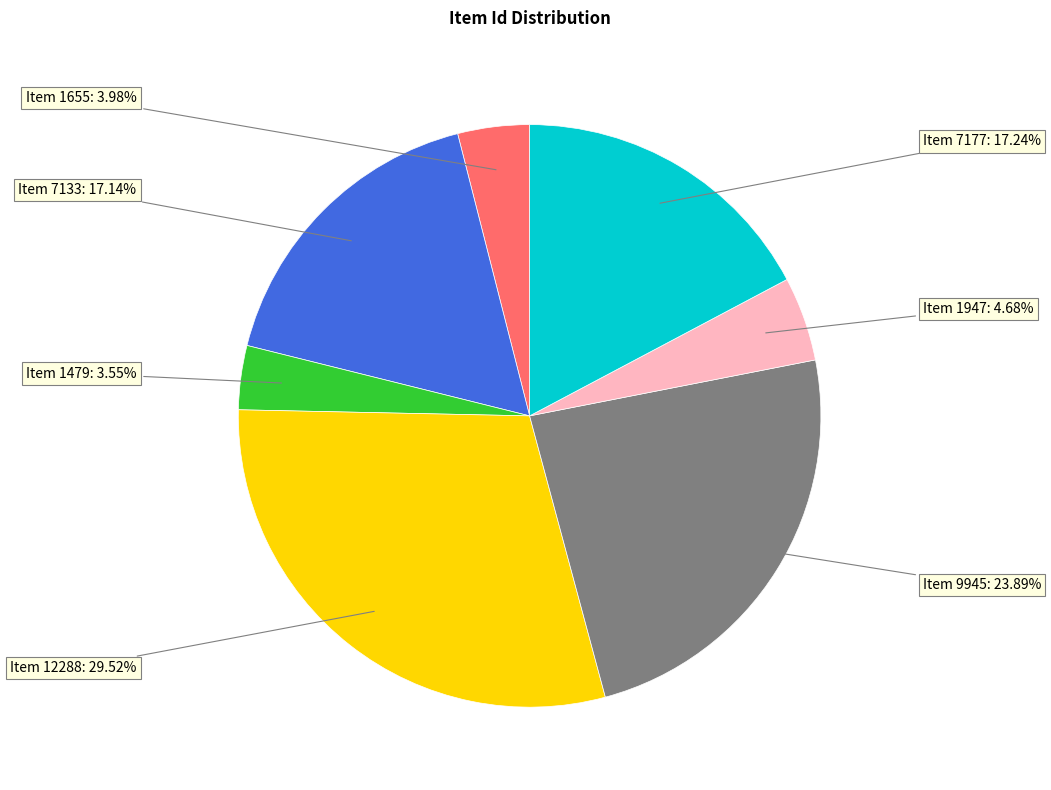

To the nearest percent, what is the average slice percentage?

14%